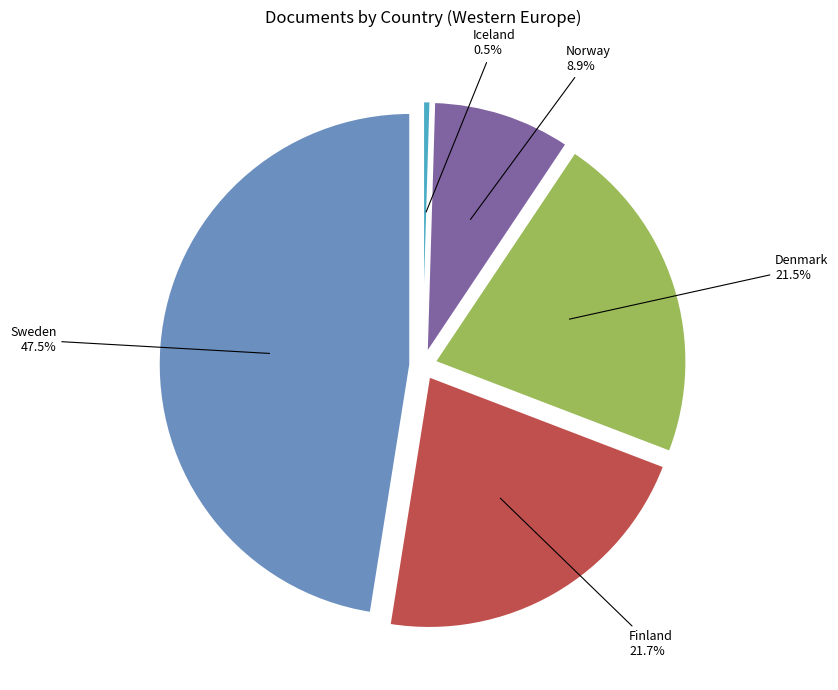

True or false: Norway accounts for 16% of the total.

False